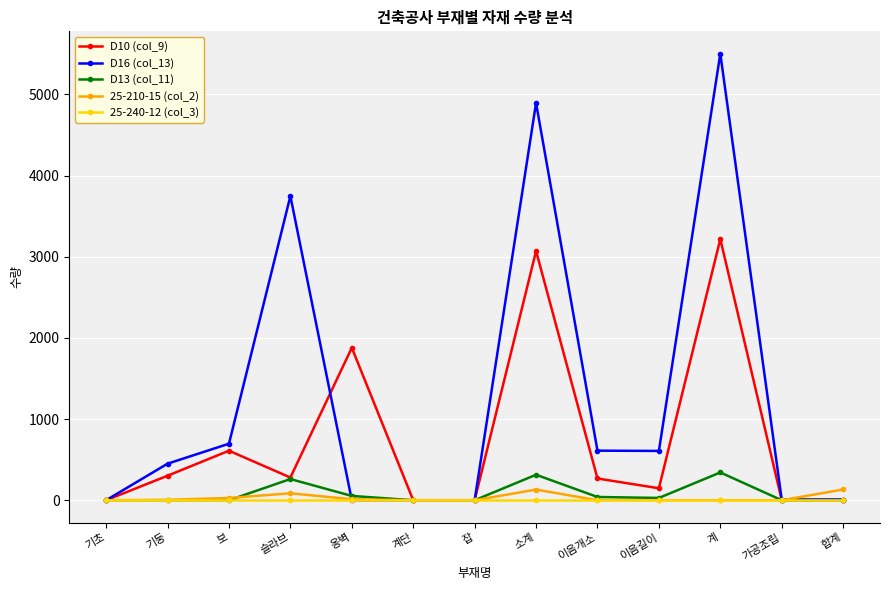

At which category does D10 (col_9) reach its first local peak?

보